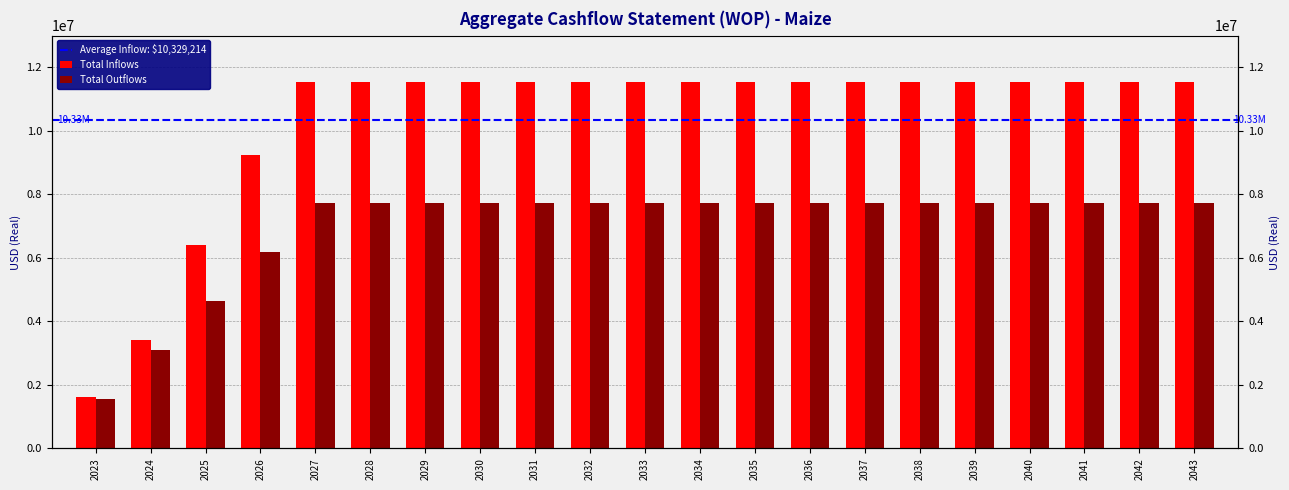

How many bars are there in each group?

2